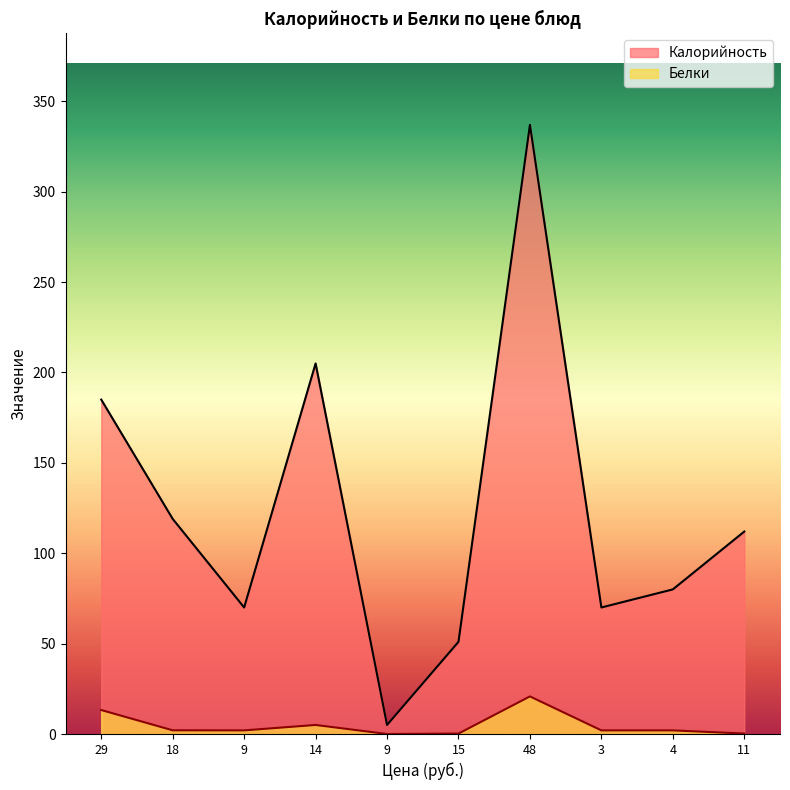

How many interior local peaks does the Белки series have?

2